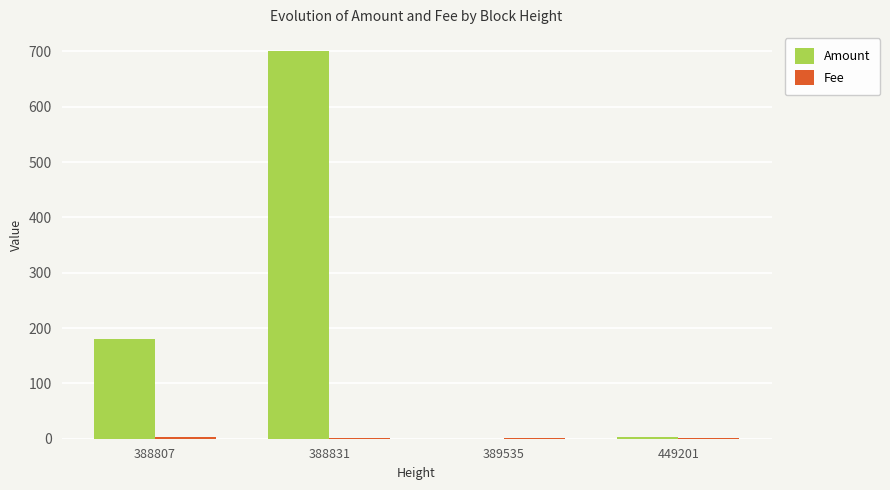

What is the maximum value for Amount?

700